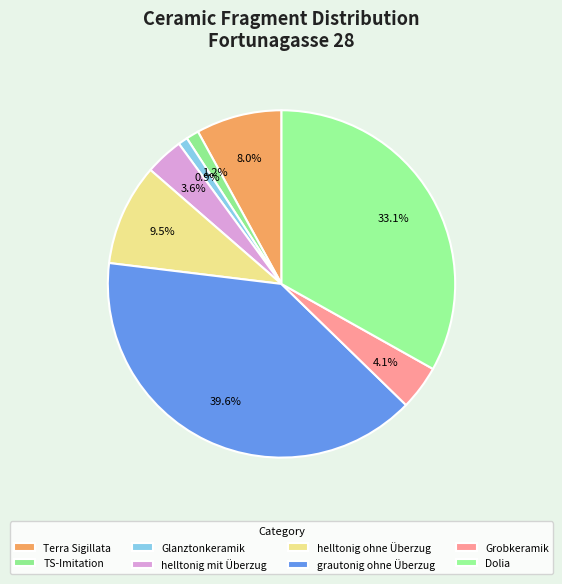

To the nearest percent, what percentage of the pie is Dolia?

33%